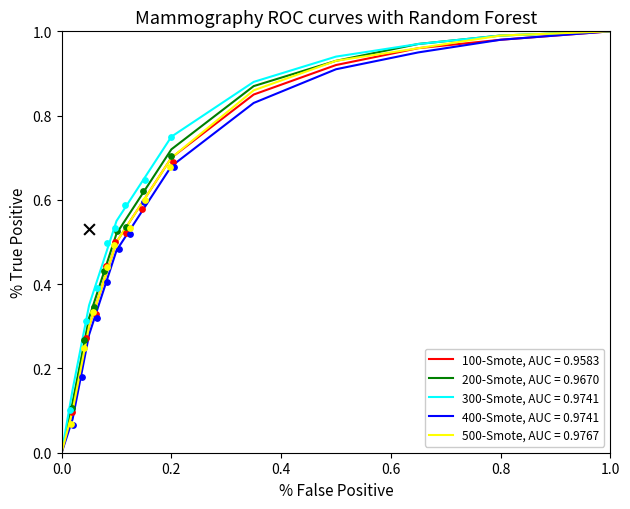

The value of 400-Smote, AUC = 0.9741 at 0.2 is 0.3. True or false?

False